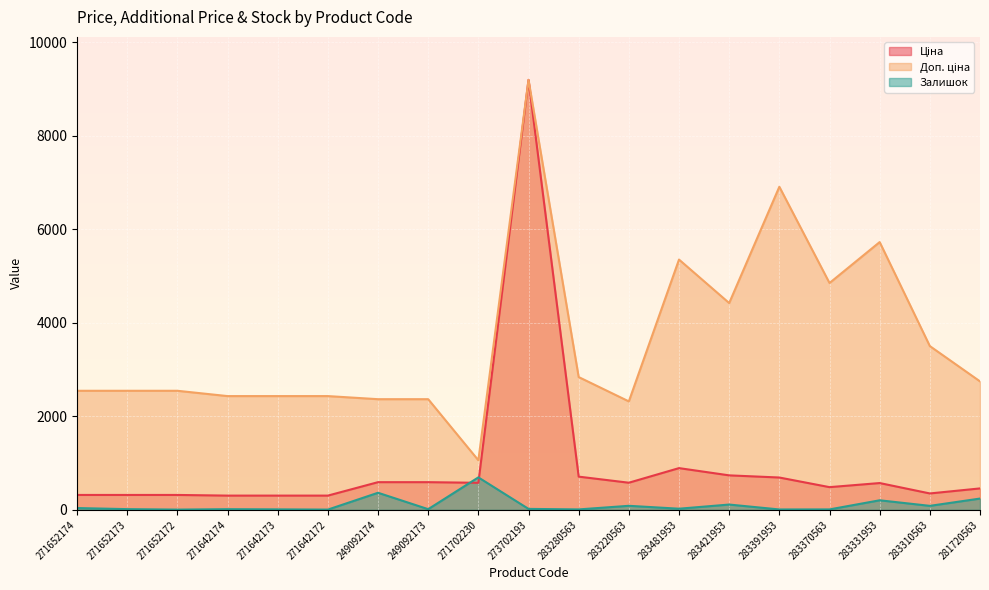

The Залишок series shows 15.0 at 271652173. True or false?

True